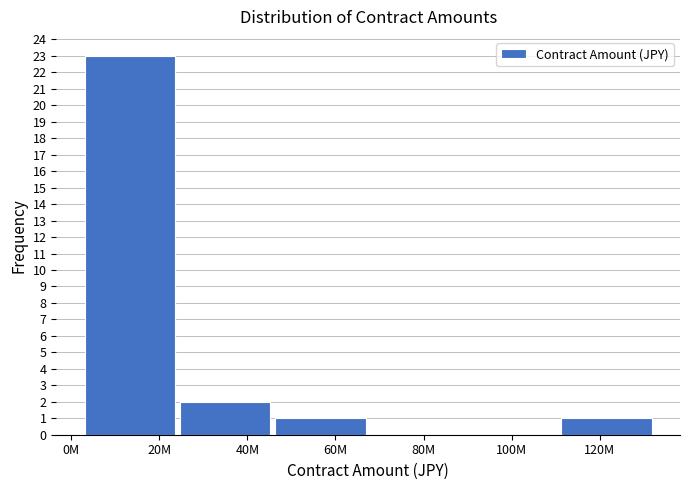

Reading left to right, list all the values displayed in this chart.

20M=23	40M=2	60M=1	80M=0	100M=0	120M=1